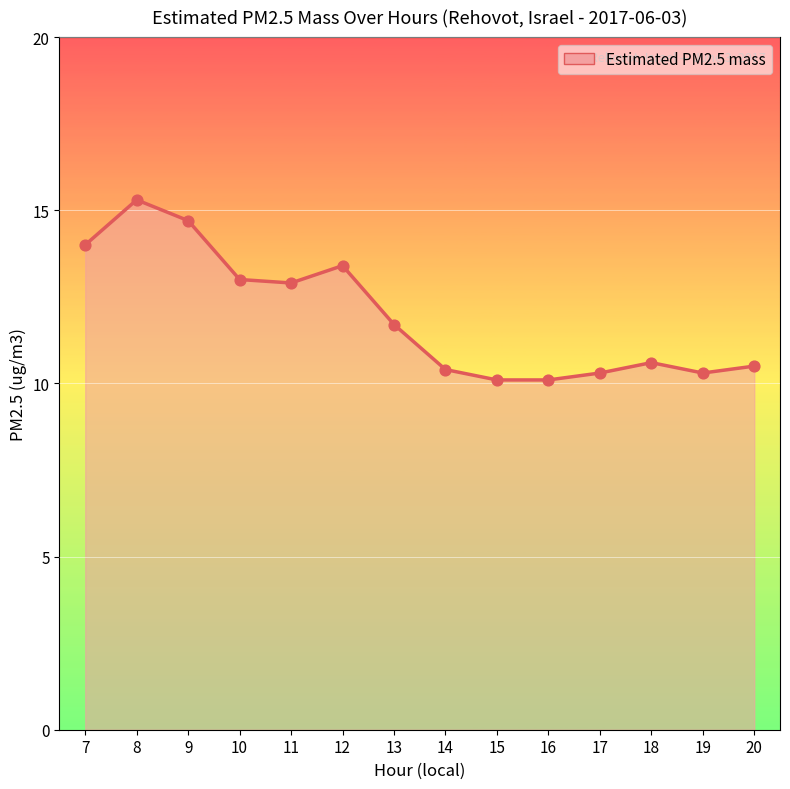

Between 8 and 9, which is larger?

8